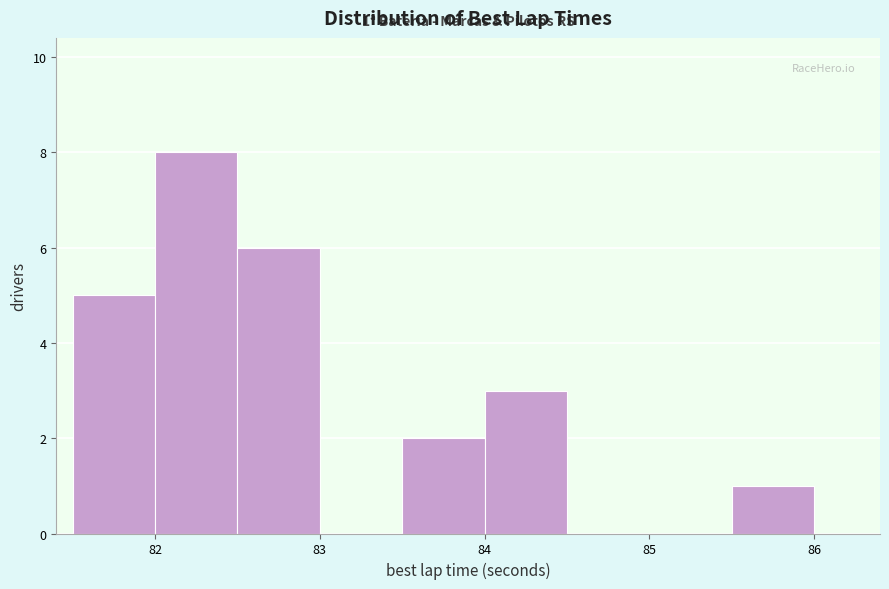

Over which range of the x-axis is the bar tallest?

82.0 to 82.5